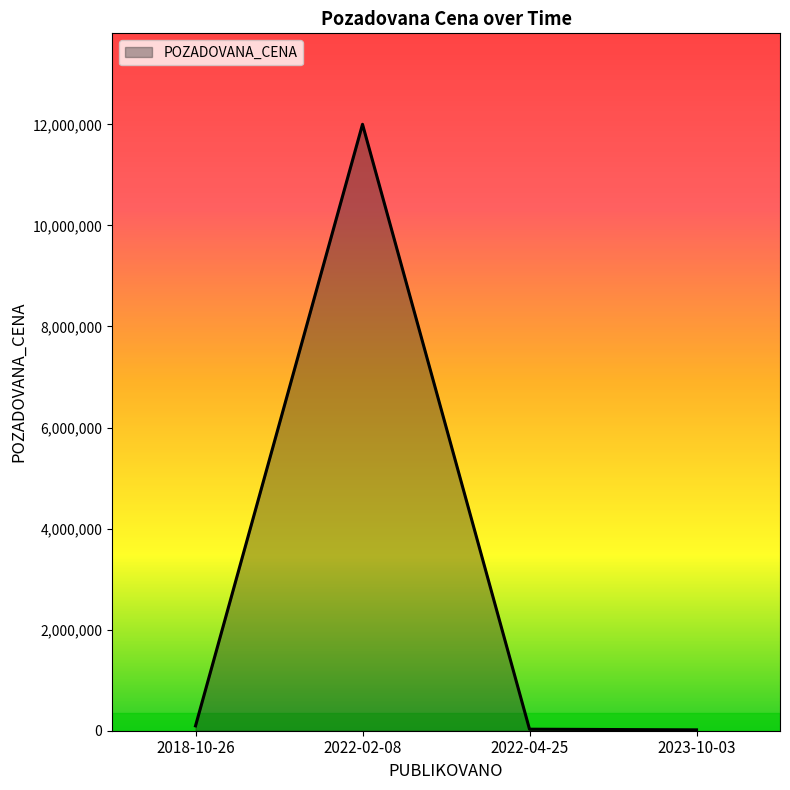

What is the minimum value shown in the chart?

16940